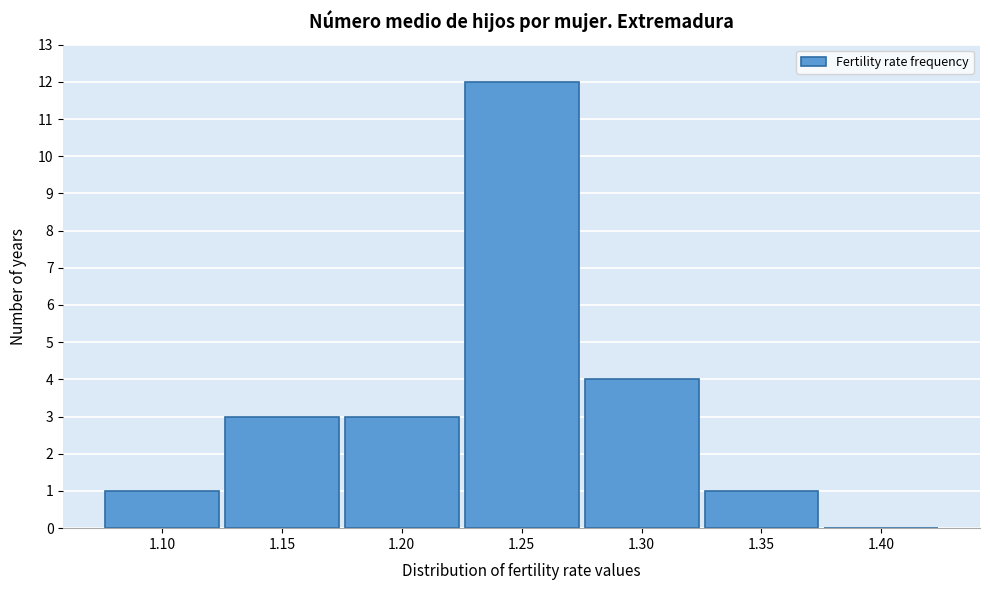

Reading left to right, what are all the values shown in this chart?

1.10=1	1.15=3	1.20=3	1.25=12	1.30=4	1.35=1	1.40=0